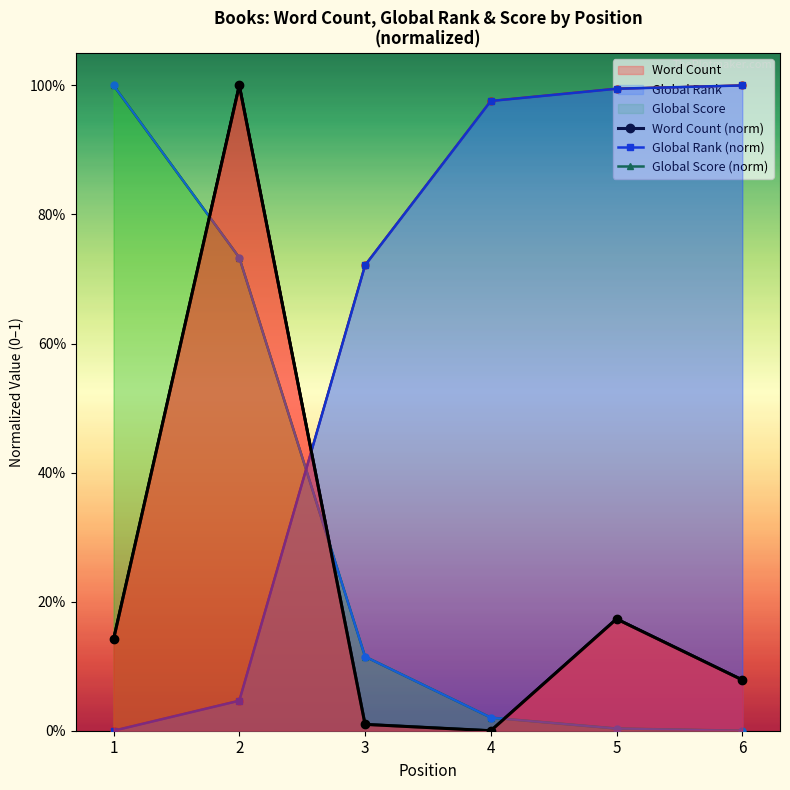

True or false: Global Rank (norm) has a value of 0.6 at 1.

False